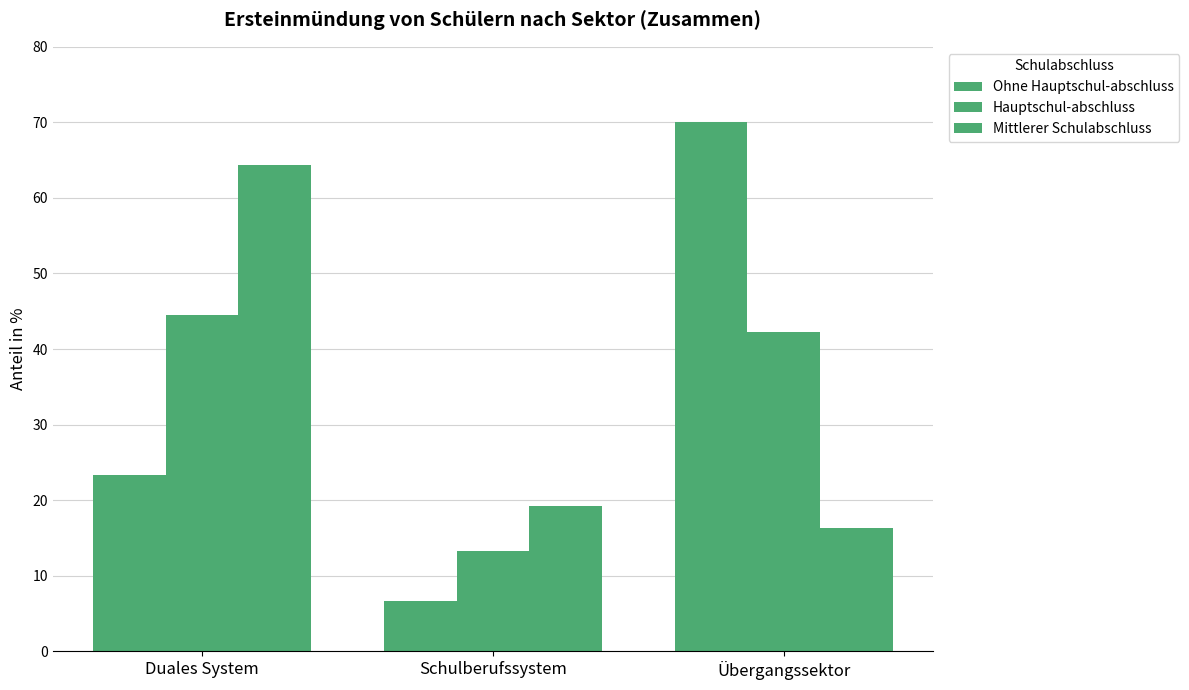

Which series changed the most between Duales System and Übergangssektor?

Mittlerer Schulabschluss